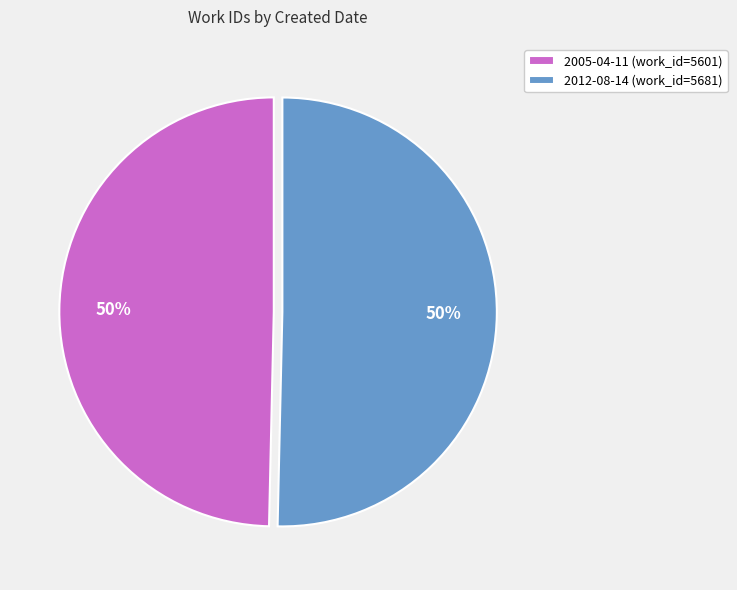

To the nearest percent, what portion does 2012-08-14 represent?

50%